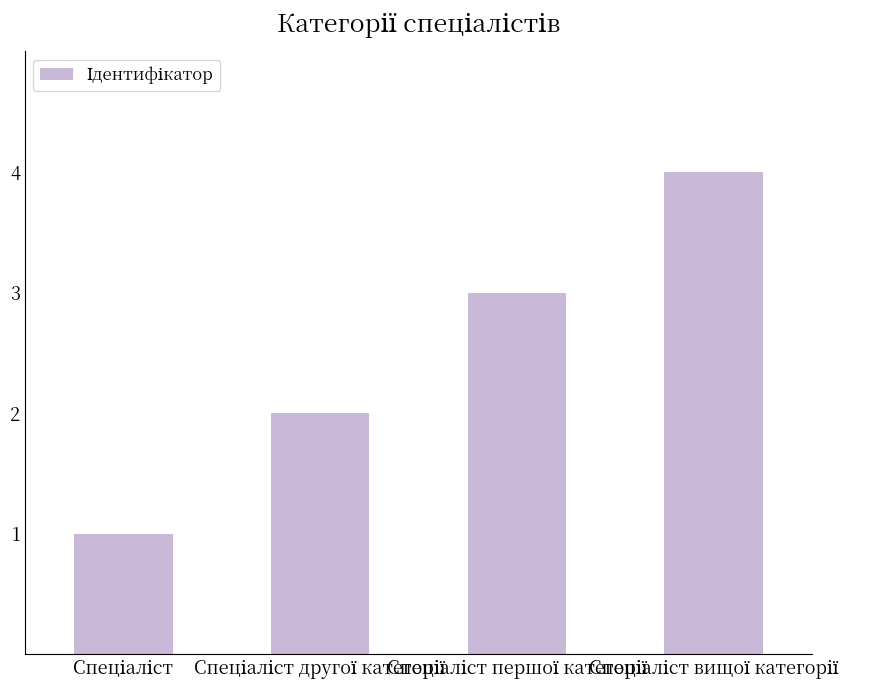

Reading left to right, transcribe all the data shown in this chart.

1	2	3	4